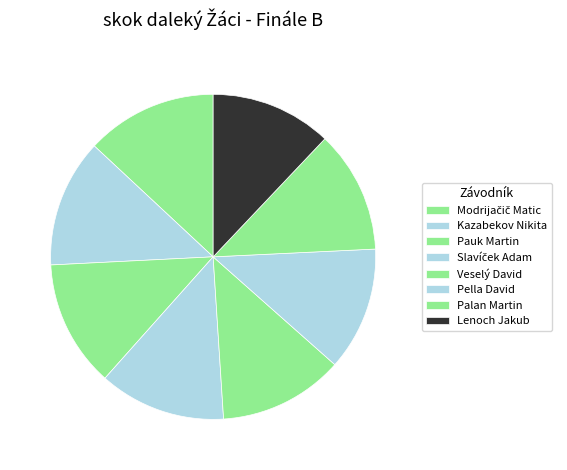

What is the total percentage of Kazabekov Nikita and Pella David?

25.0%